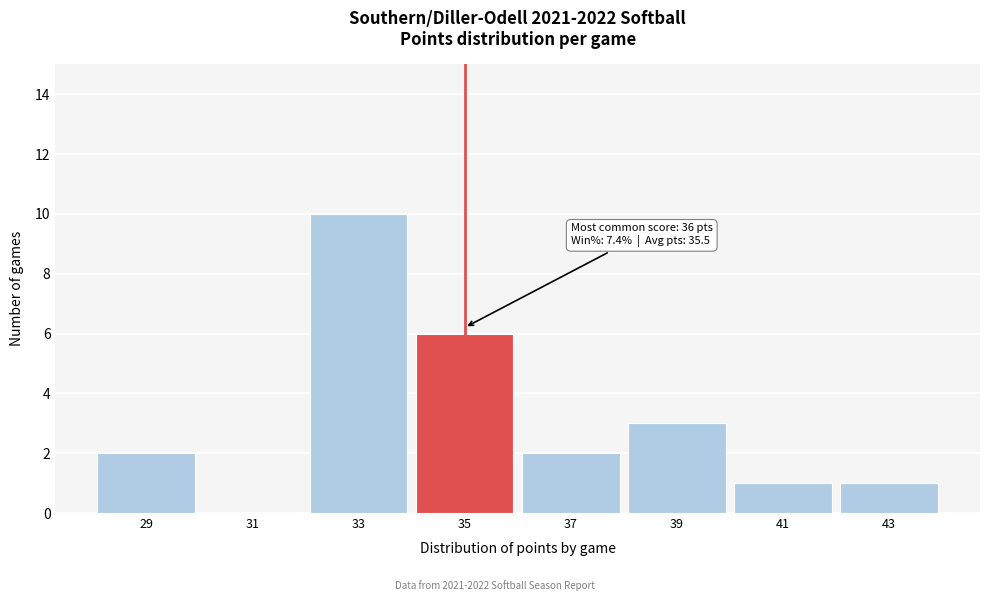

Reading left to right, transcribe all the data shown in this chart.

29=2	31=0	33=10	35=6	37=2	39=3	41=1	43=1